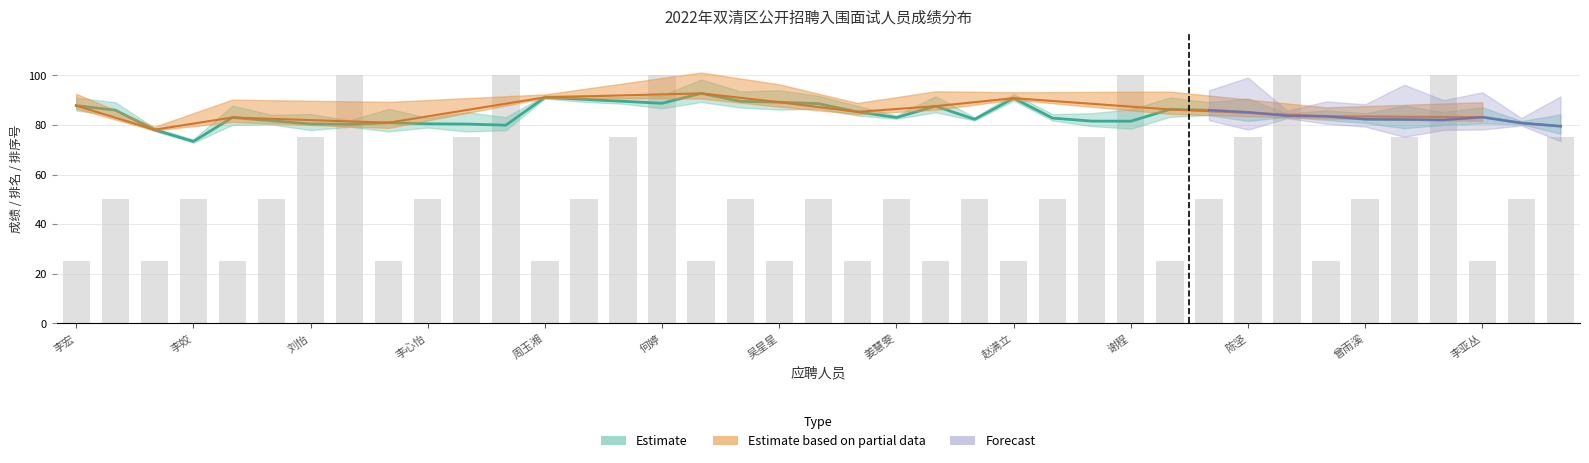

Where is 排名 nearest to the value 62?

李雯雯